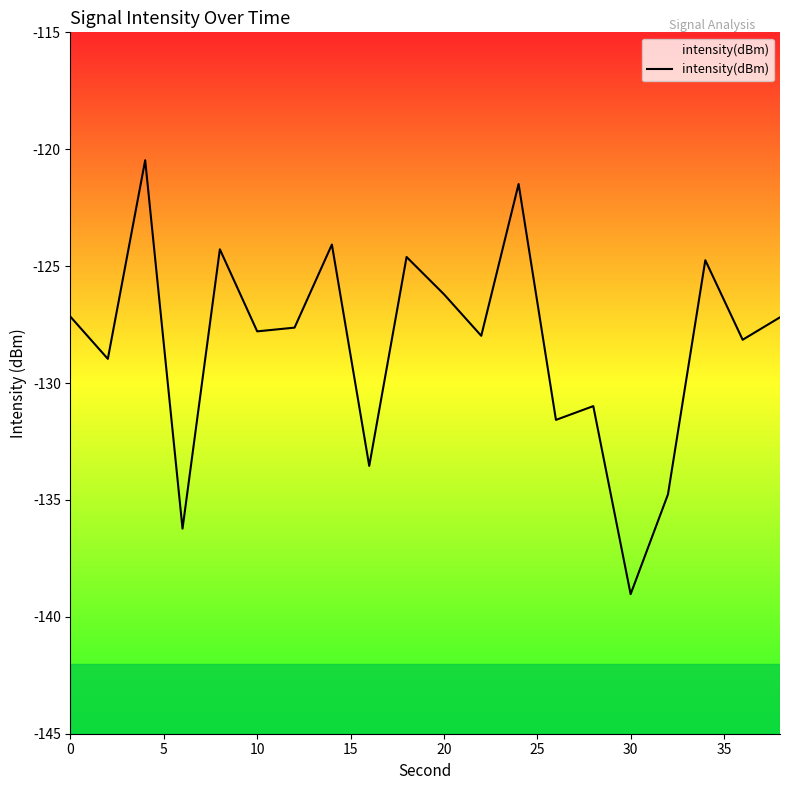

How many lines are shown in the chart?

1